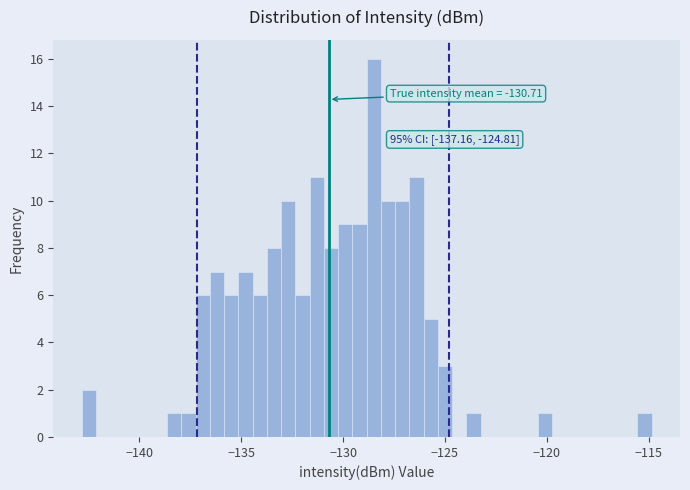

Read against the x-axis, roughly where is the centre of the tallest bar?

-128.5